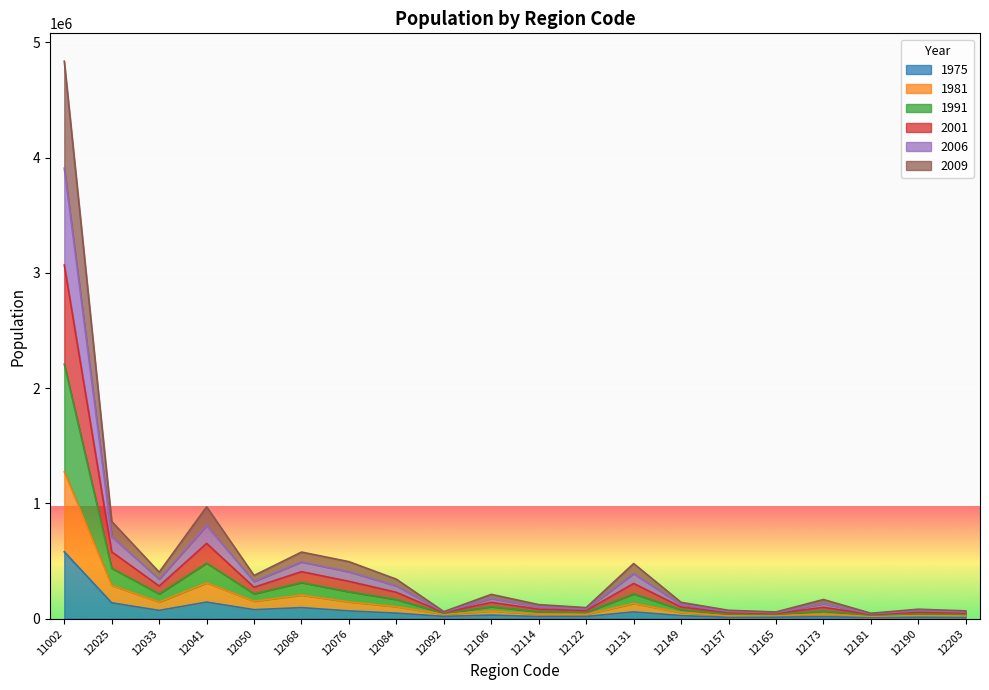

How many distinct data groups are displayed?

6